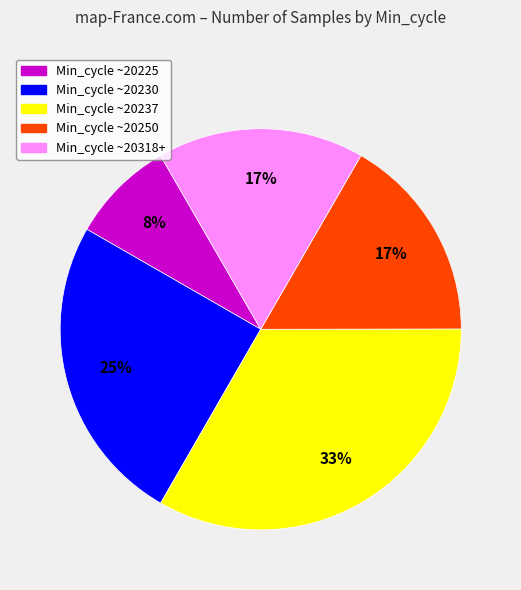

To the nearest percent, what is the average slice percentage?

20%